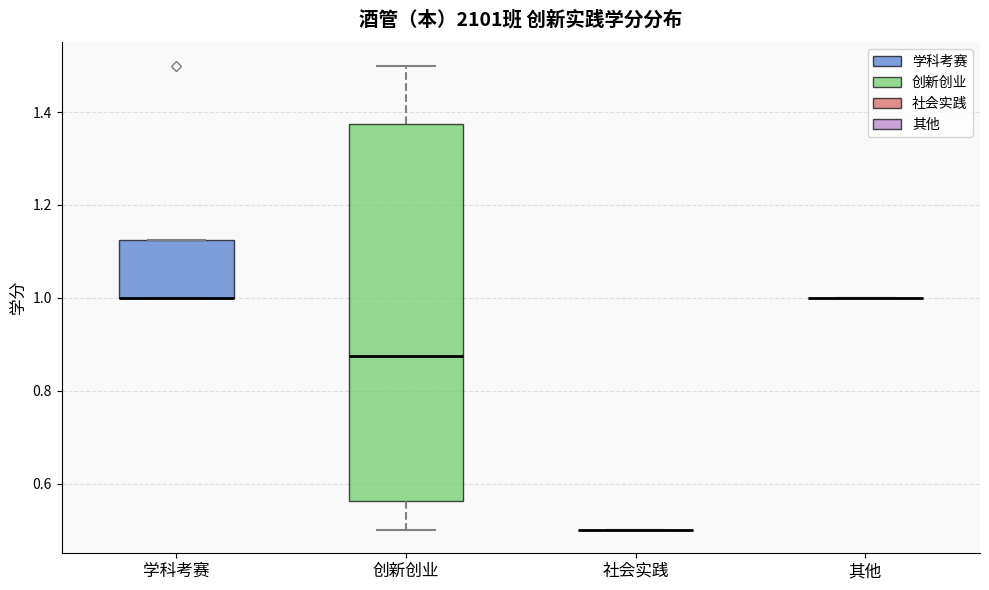

Reading left to right, transcribe this box plot: for each box, give where its median line is, the range the box spans, and where its two whiskers end, as read against the y-axis. The values are not printed on the chart, so give them approximately, as read against the axis.

学科考赛: median 1.00 (drawn on the box's lower edge), box 1.00 to 1.12, whiskers 1.00 to 1.12
创新创业: median 0.88, box 0.56 to 1.38, whiskers 0.50 to 1.50
社会实践: box collapsed to a line at 0.50, whiskers 0.50 to 0.50
其他: box collapsed to a line at 1.00, whiskers 1.00 to 1.00